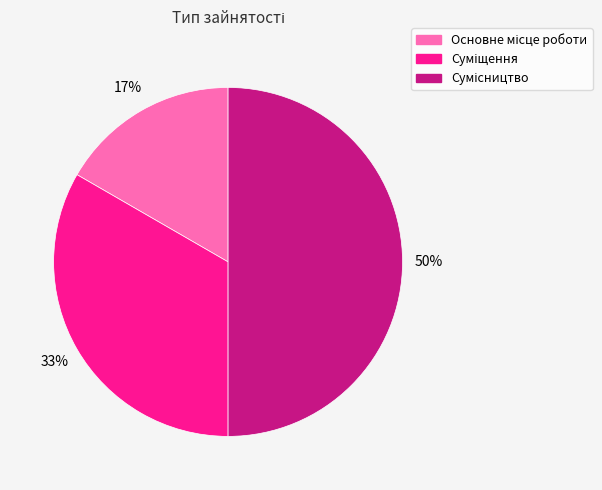

To the nearest percent, what is the difference between the largest and smallest slice percentages?

33%